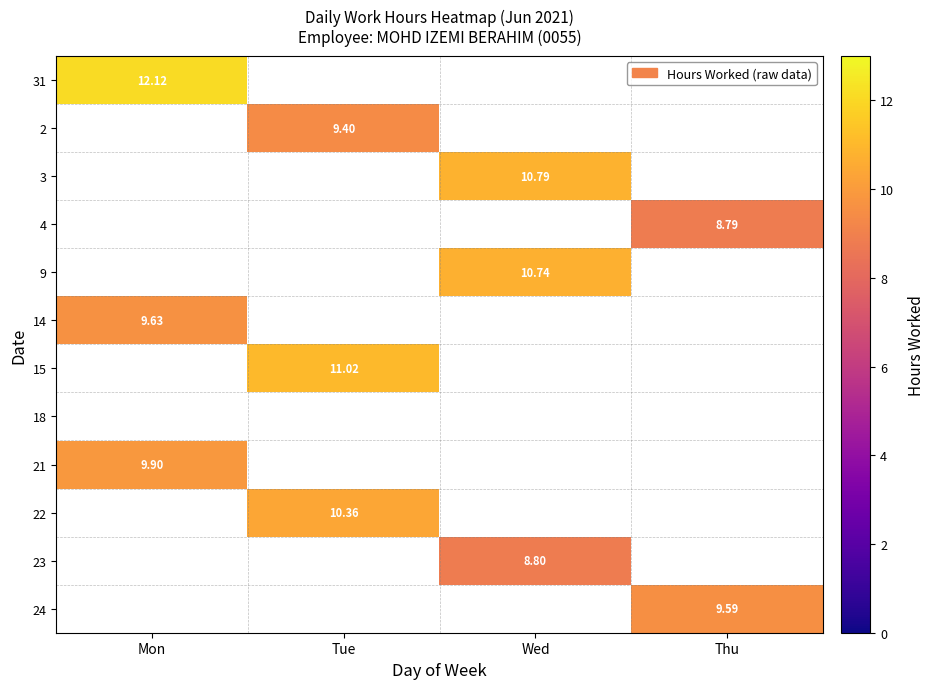

At how many categories does at least one series exceed 12?

1